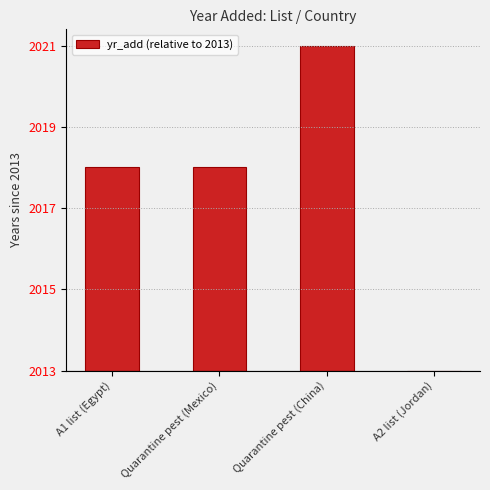

Reading left to right, what are all the values shown in this chart?

A1 list (Egypt)=5	Quarantine pest (Mexico)=5	Quarantine pest (China)=8	A2 list (Jordan)=0